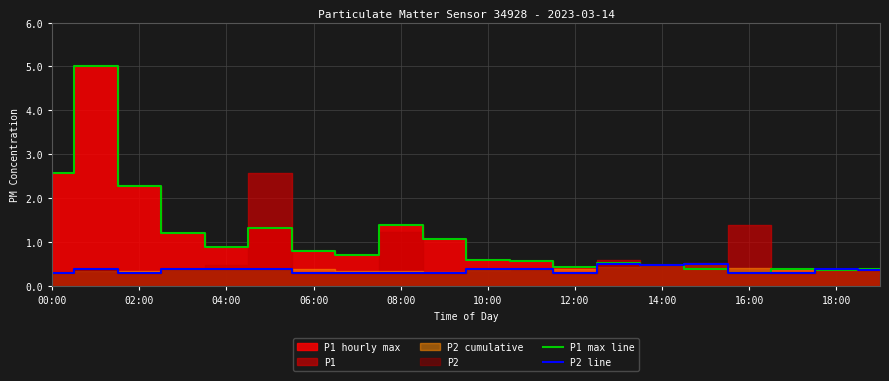

At which label is P1 max line closest to 2?

02:00